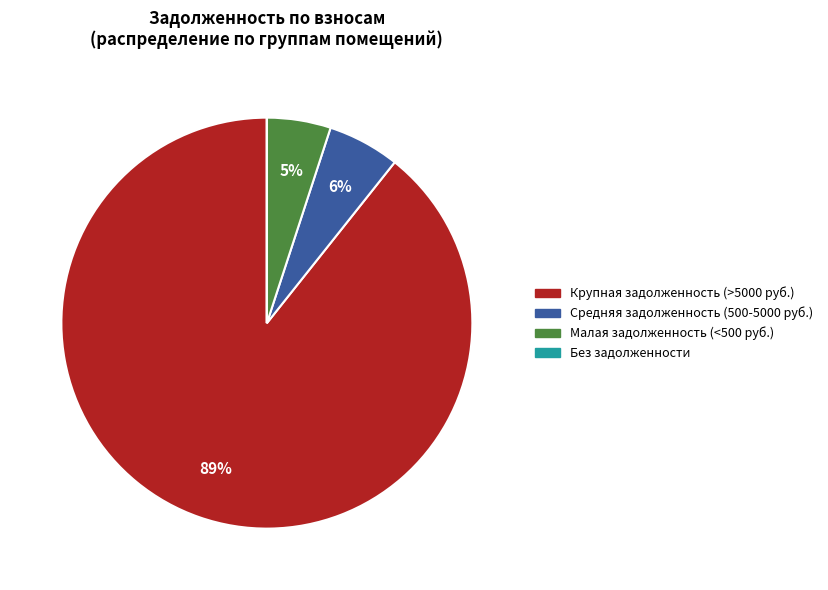

To the nearest percent, what is the average slice percentage?

25%